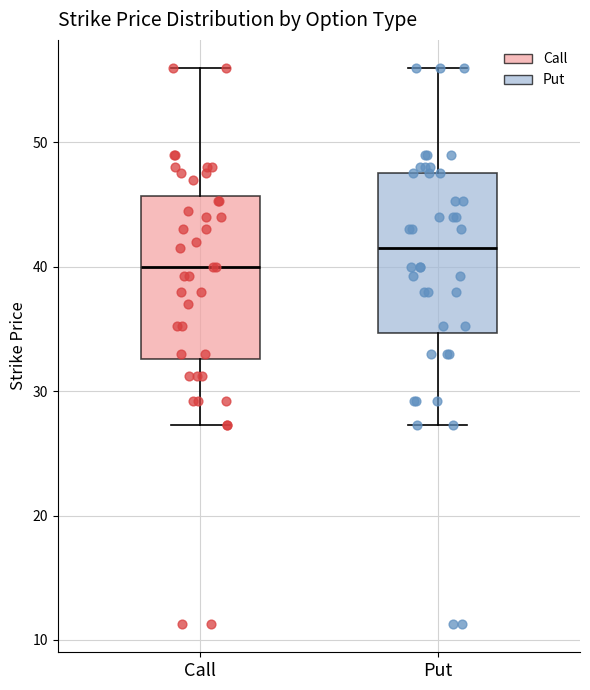

Which box has the lowest median line?

Call